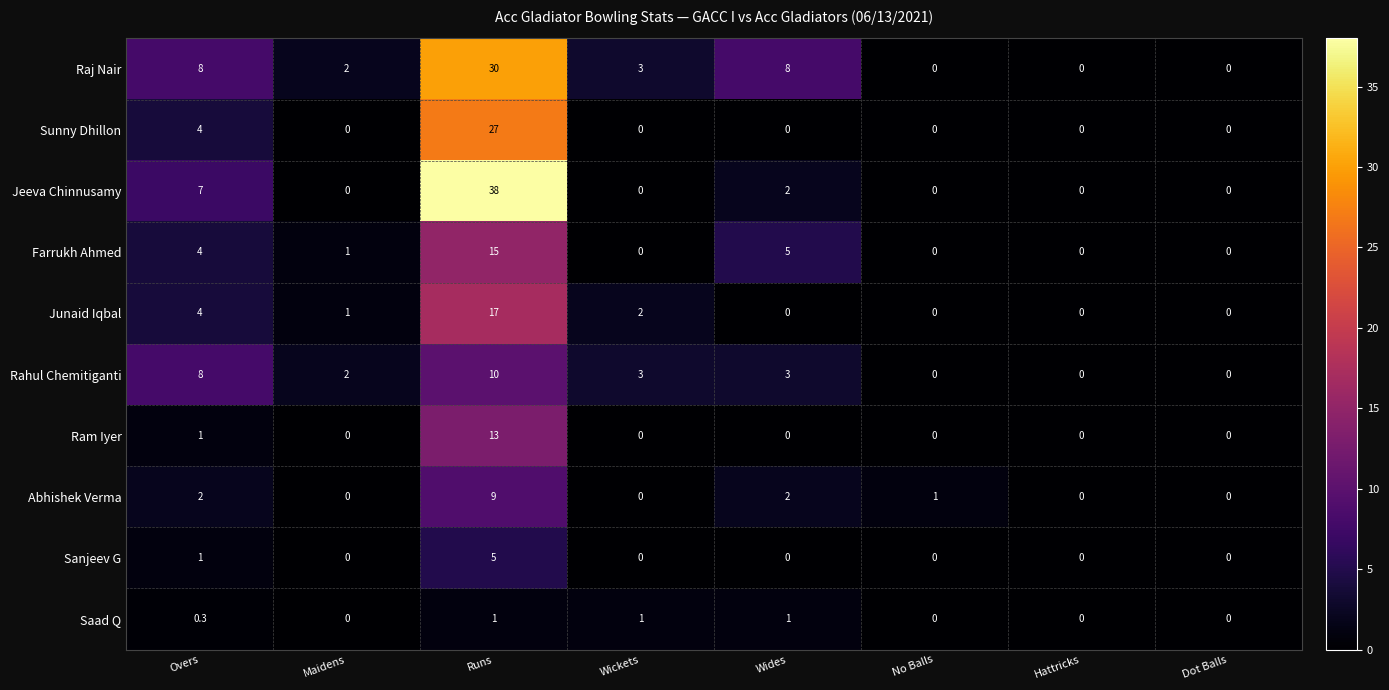

True or false: Rahul Chemitiganti has a value of 15.7 at Runs.

False